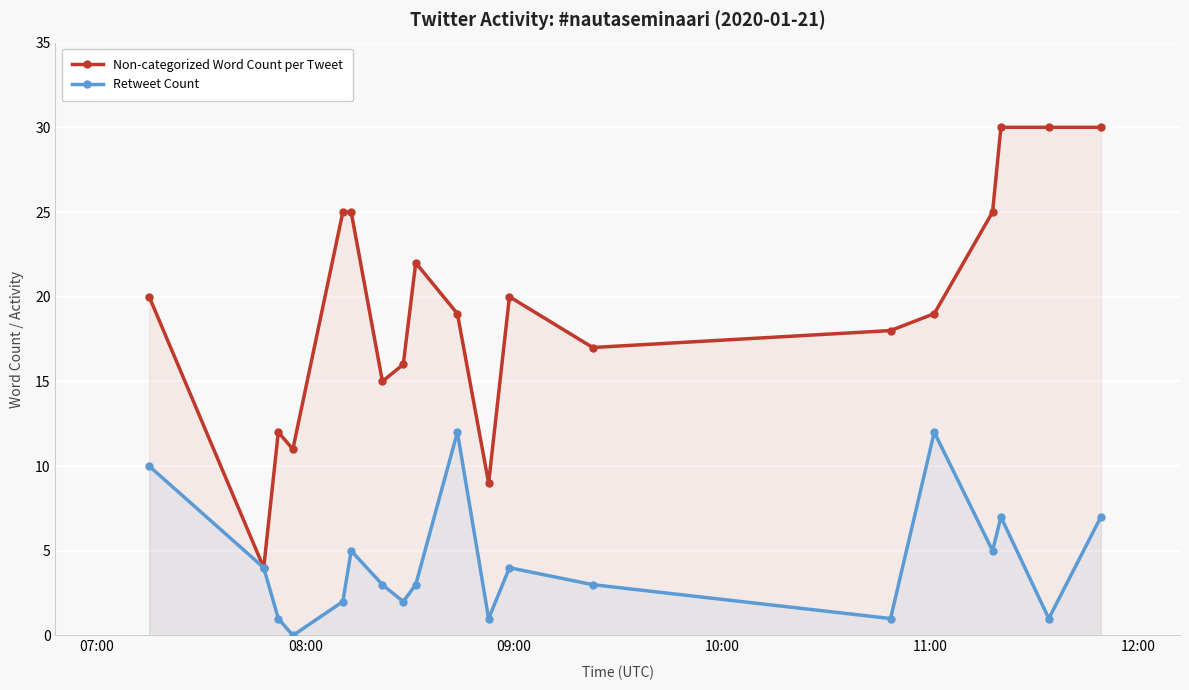

True or false: Non-categorized Word Count per Tweet has more than 1 interior local peaks.

True